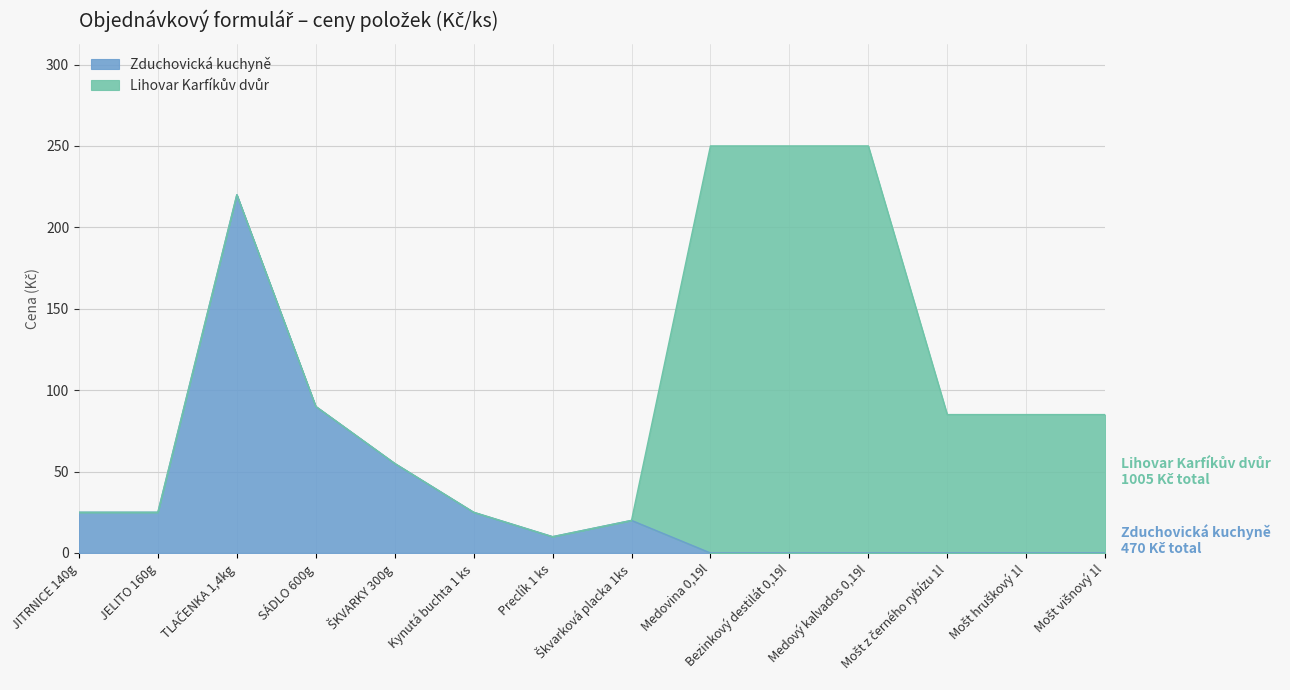

What is the difference between the maximum and minimum values?

220